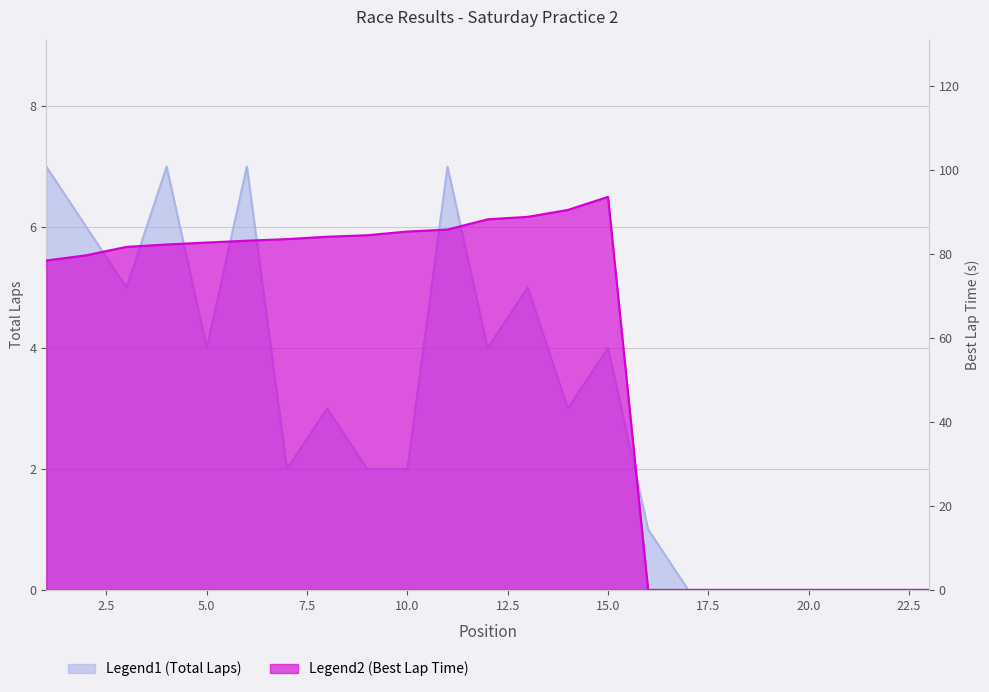

What is the difference between the Total Laps values at 21 and 15?

4.0